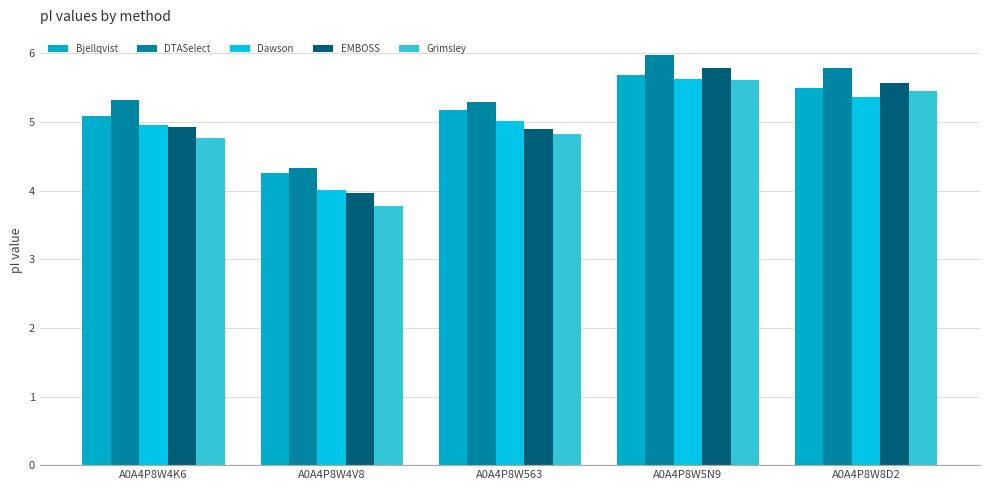

Which series has the largest total across all categories?

DTASelect